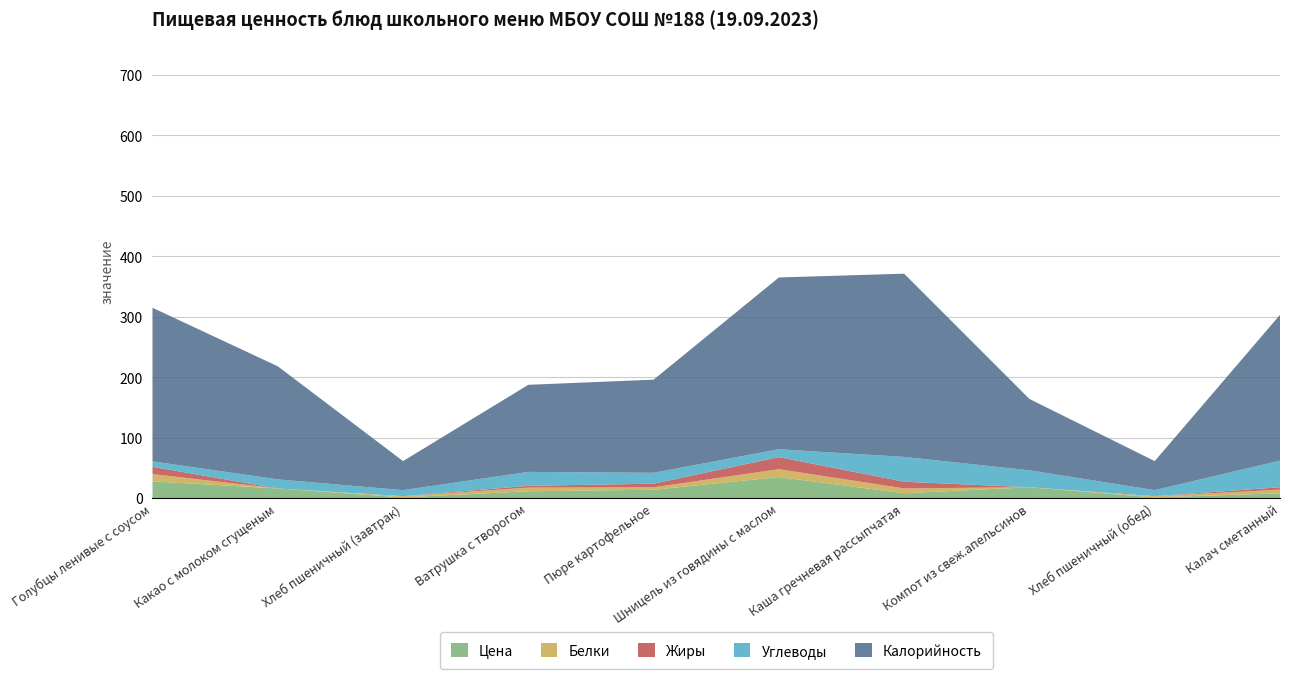

Reading left to right, transcribe all the data shown in this chart.

Цена: Голубцы ленивые с соусом=27.6	Какао с молоком сгущеным=15.8	Хлеб пшеничный (завтрак)=1.1	Ватрушка с творогом=11.2	Пюре картофельное=13.7	Шницель из говядины с маслом=34.7	Каша гречневая рассыпчатая=8.0	Компот из свеж.апельсинов=17.8	Хлеб пшеничный (обед)=1.1	Калач сметанный=7.9
Белки: Голубцы ленивые с соусом=12.0	Какао с молоком сгущеным=0.0	Хлеб пшеничный (завтрак)=2.0	Ватрушка с творогом=6.0	Пюре картофельное=4.0	Шницель из говядины с маслом=13.0	Каша гречневая рассыпчатая=8.0	Компот из свеж.апельсинов=0.0	Хлеб пшеничный (обед)=2.0	Калач сметанный=6.0
Жиры: Голубцы ленивые с соусом=12.0	Какао с молоком сгущеным=0.0	Хлеб пшеничный (завтрак)=0.0	Ватрушка с творогом=3.0	Пюре картофельное=6.0	Шницель из говядины с маслом=20.0	Каша гречневая рассыпчатая=11.0	Компот из свеж.апельсинов=0.0	Хлеб пшеничный (обед)=0.0	Калач сметанный=4.0
Углеводы: Голубцы ленивые с соусом=9.0	Какао с молоком сгущеным=15.0	Хлеб пшеничный (завтрак)=10.0	Ватрушка с творогом=23.0	Пюре картофельное=18.0	Шницель из говядины с маслом=13.0	Каша гречневая рассыпчатая=41.0	Компот из свеж.апельсинов=28.0	Хлеб пшеничный (обед)=10.0	Калач сметанный=44.0
Калорийность: Голубцы ленивые с соусом=254.0	Какао с молоком сгущеным=187.0	Хлеб пшеничный (завтрак)=48.0	Ватрушка с творогом=144.0	Пюре картофельное=154.0	Шницель из говядины с маслом=284.0	Каша гречневая рассыпчатая=303.0	Компот из свеж.апельсинов=118.0	Хлеб пшеничный (обед)=48.0	Калач сметанный=241.0